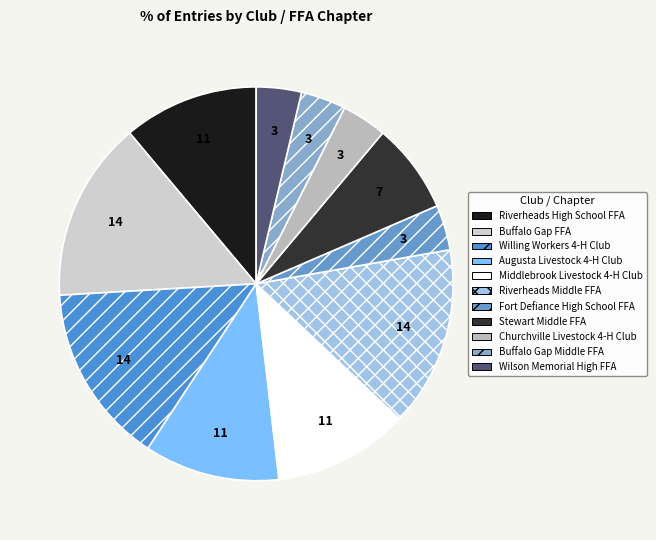

Is it true that Middlebrook Livestock 4-H Club is 11% of the pie?

True